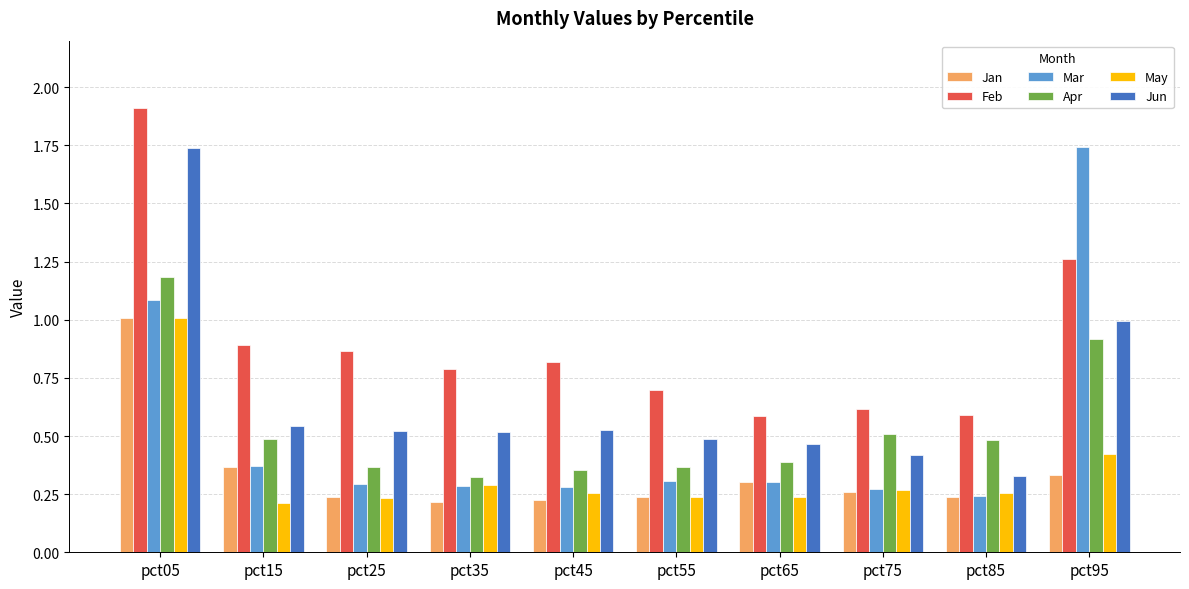

At which label does Apr reach its peak?

pct05